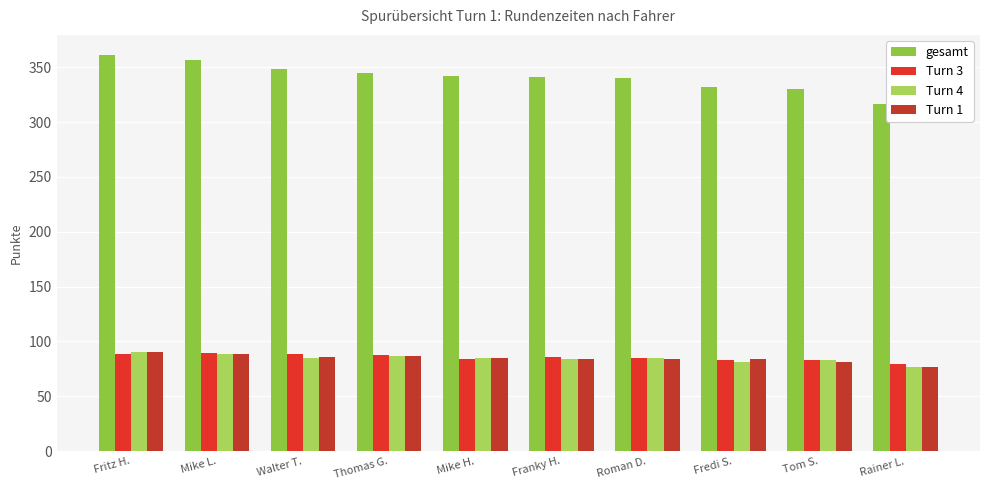

What is the label of the 5th bar from the left?

Mike H.